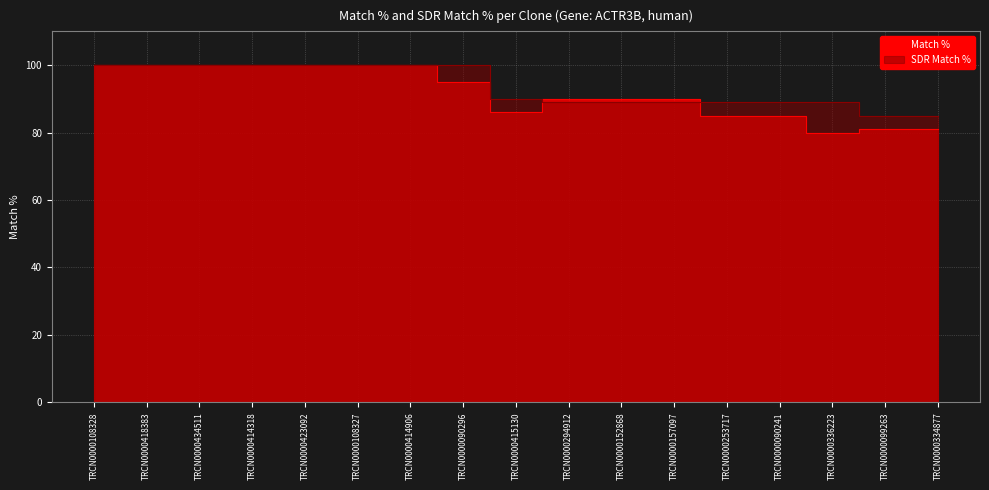

After their last crossing, which series has the higher values: SDR Match % or Match %?

SDR Match %